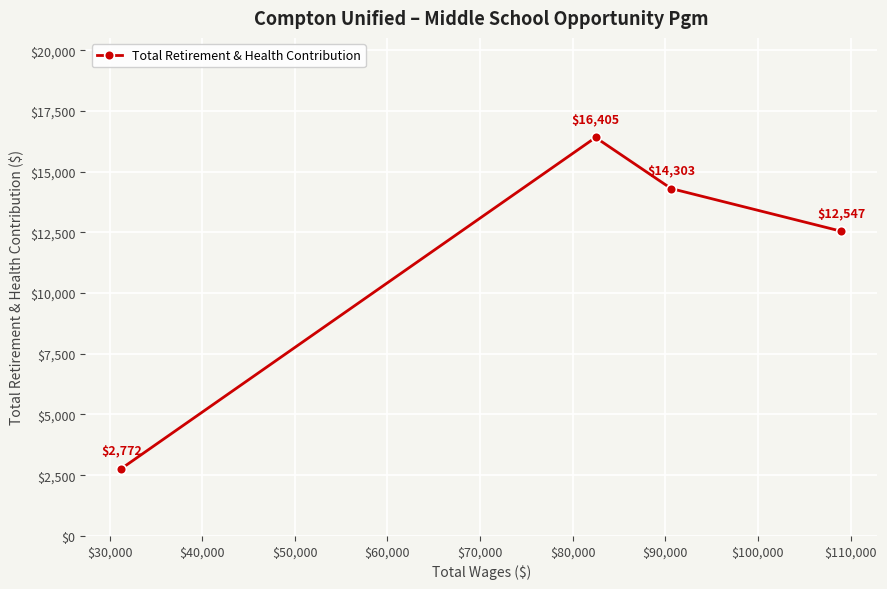

What is the value of the 2nd point from the left?

16405